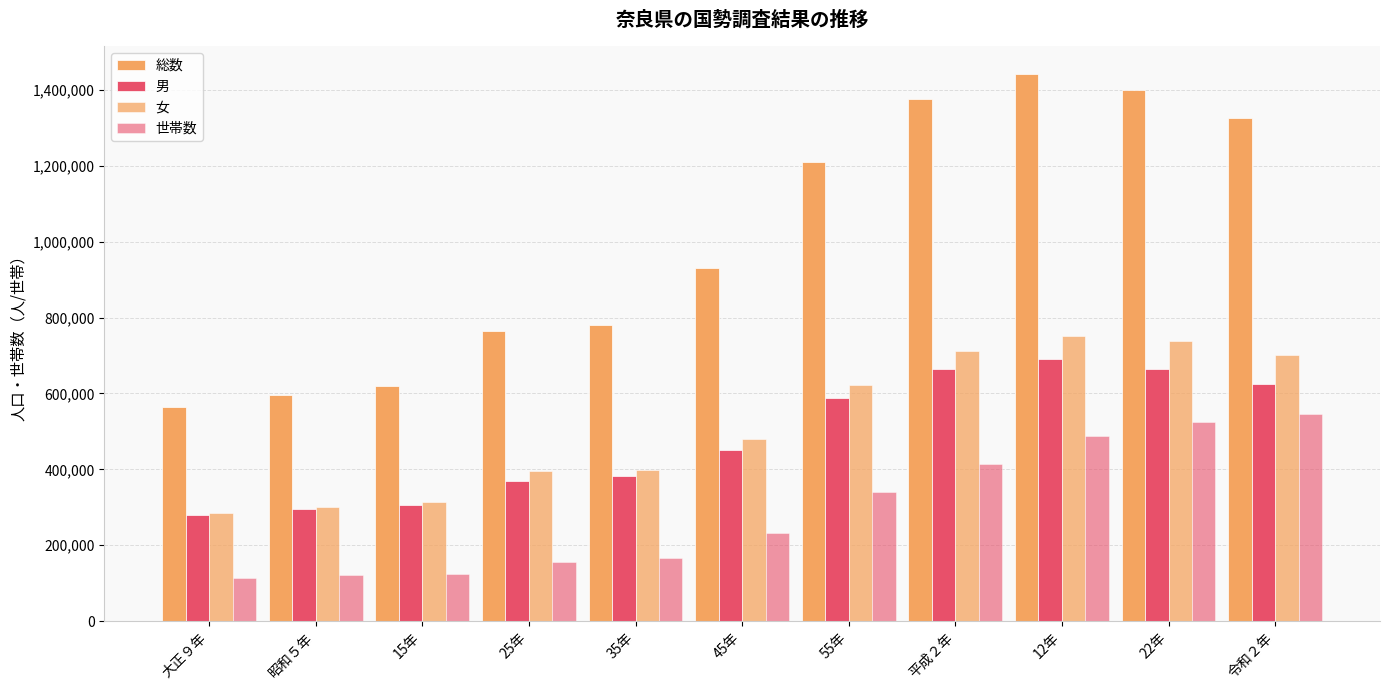

How many series are shown in this chart?

4